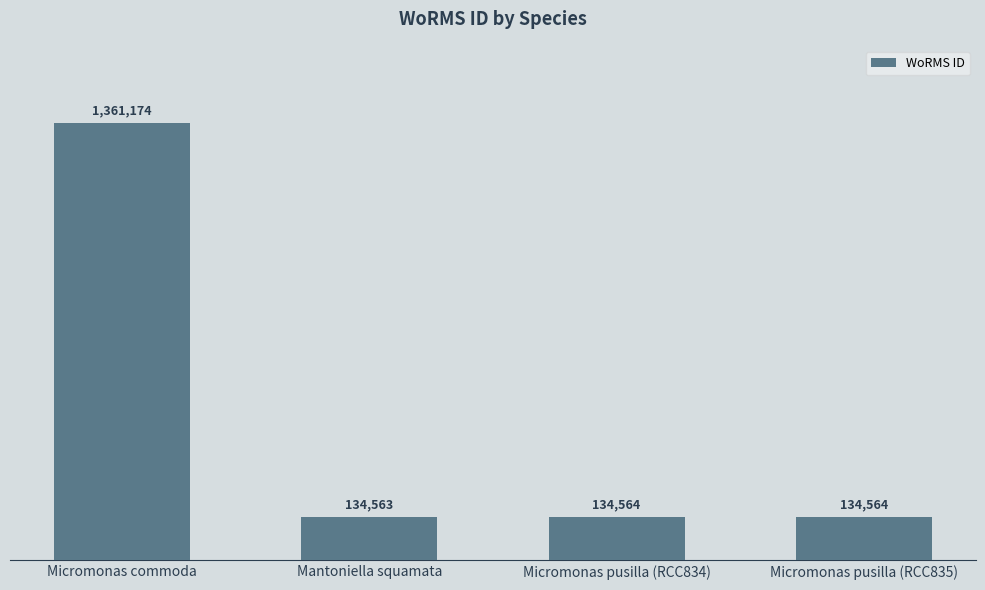

Reading right to left, what are all the values shown in this chart?

134564	134564	134563	1361174